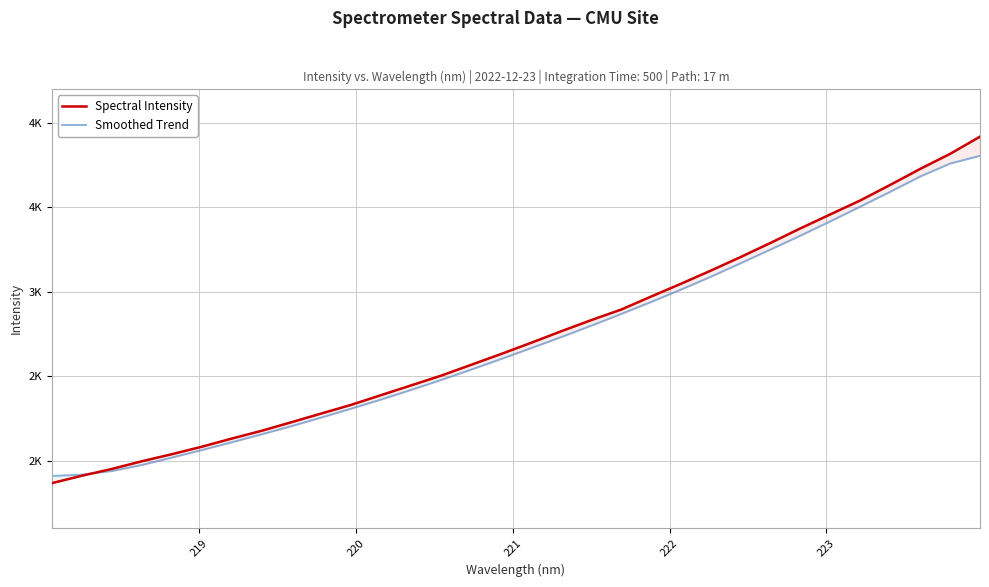

How many times do Spectral Intensity and Smoothed Trend cross each other?

1